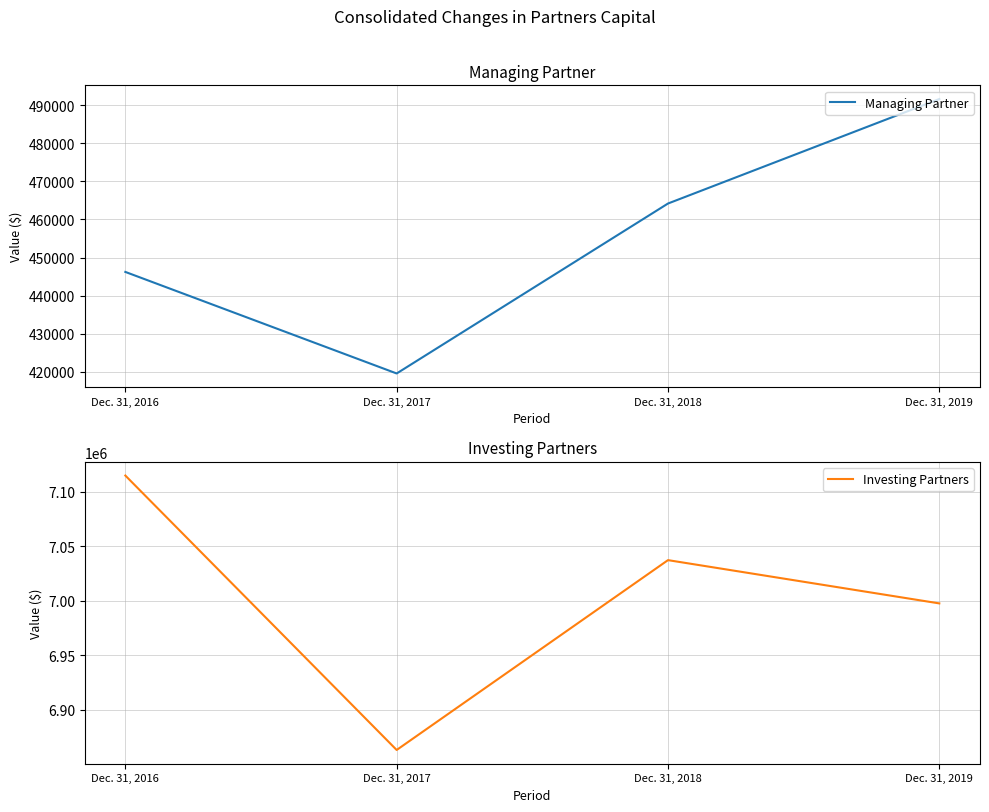

Which series has the widest spread of values?

Investing Partners